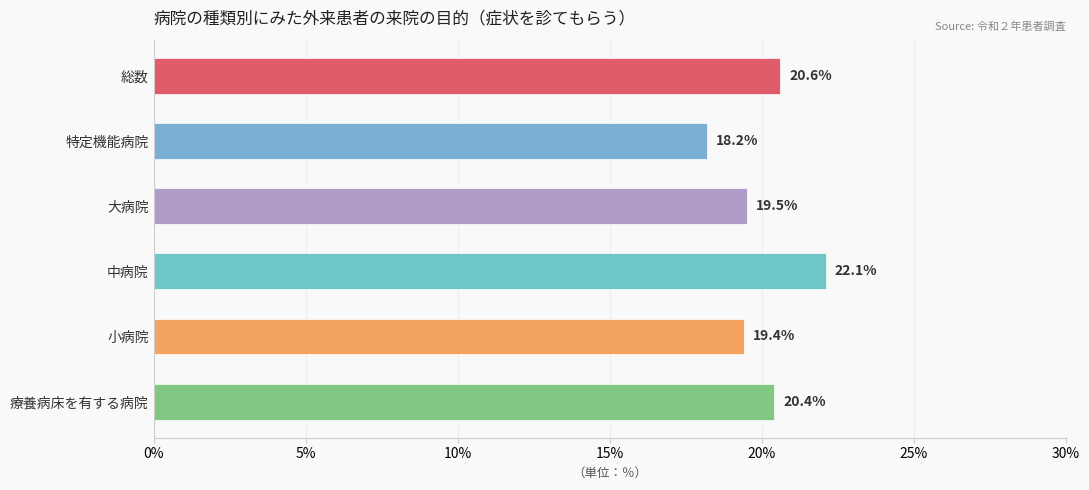

What is the sum of all values?

120.2